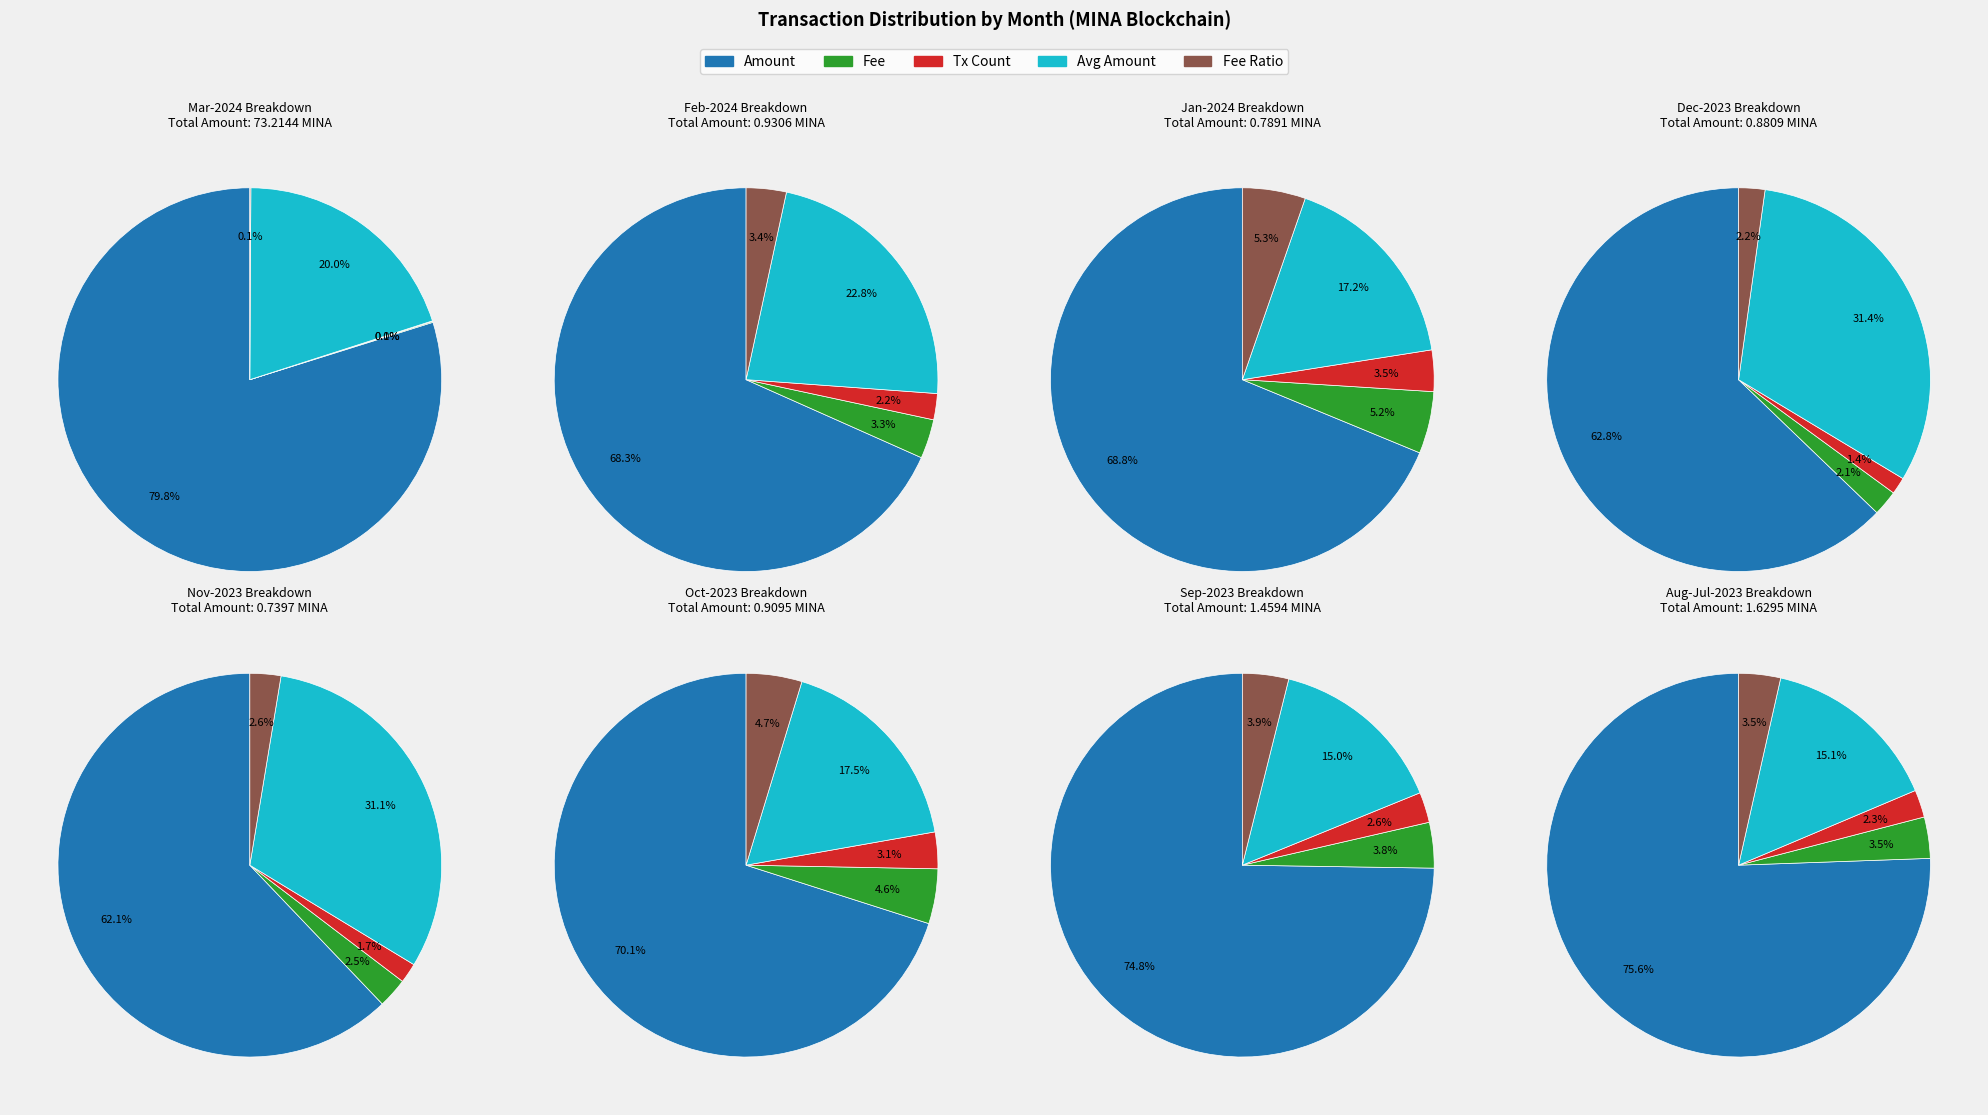

True or false: 31 accounts for 10% of the total.

False